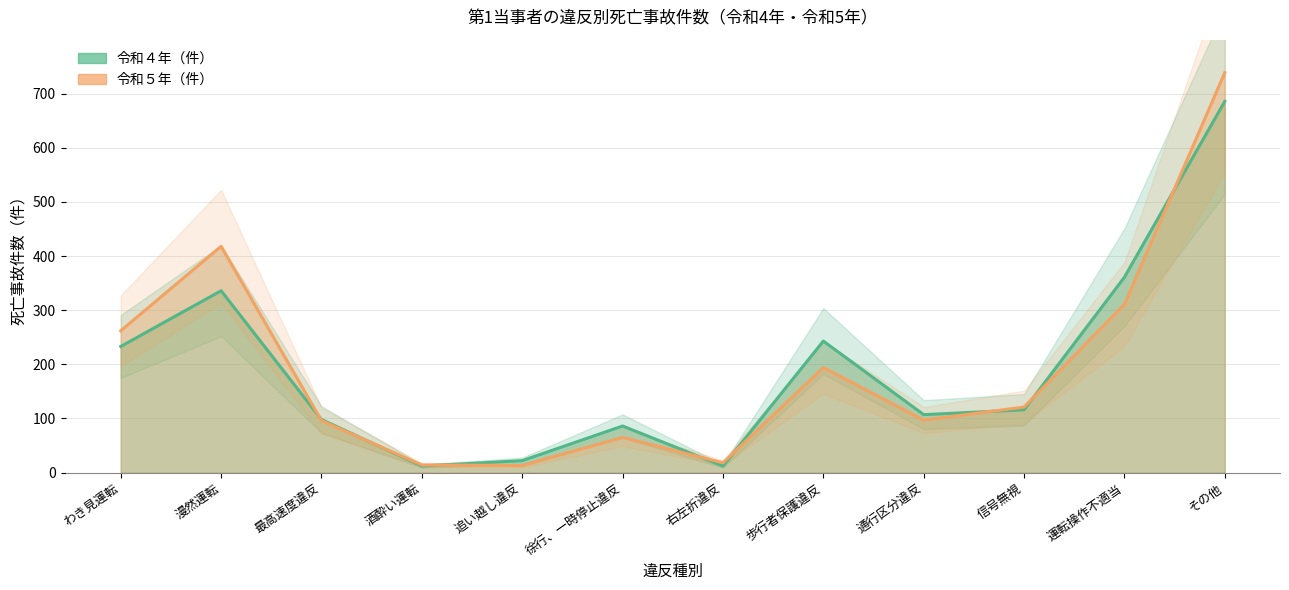

Between 酒酔い運転 and 追い越し違反, which series saw the biggest shift?

令和４年（件）